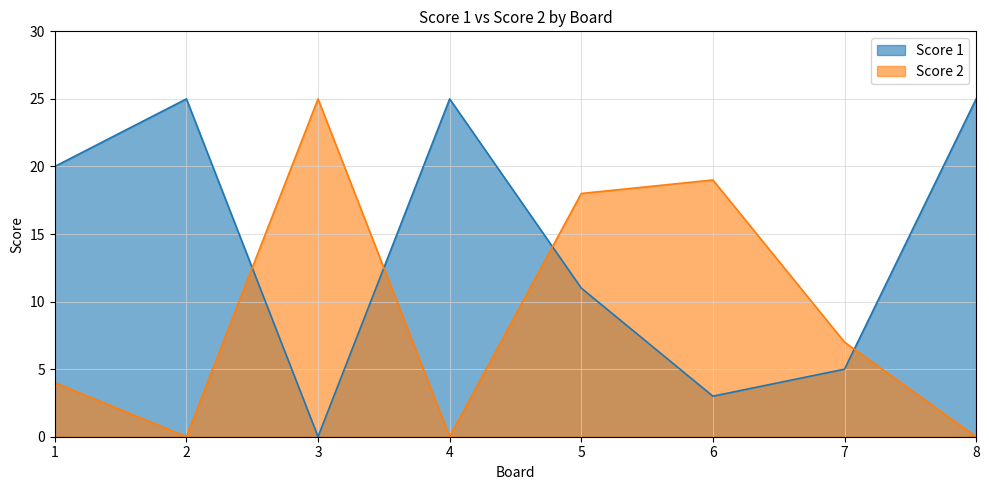

What is the maximum value shown in the chart?

25